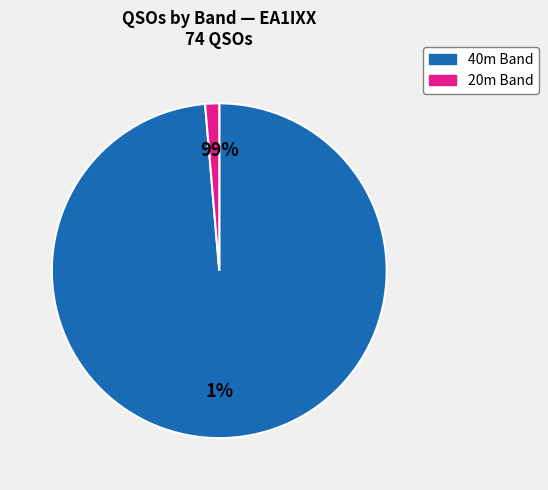

The 20 slice represents 39% of the pie. True or false?

False